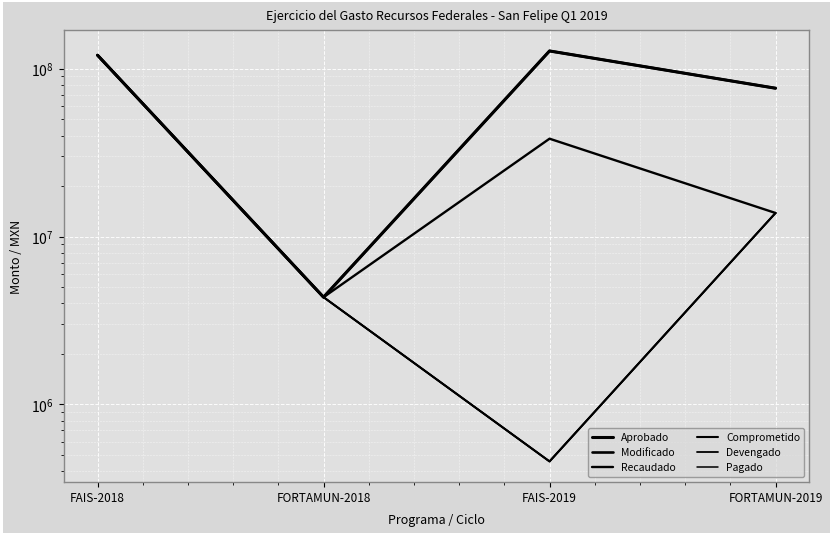

Is the value of Comprometido at FAIS-2018 greater than the value of Aprobado at FAIS-2019?

No